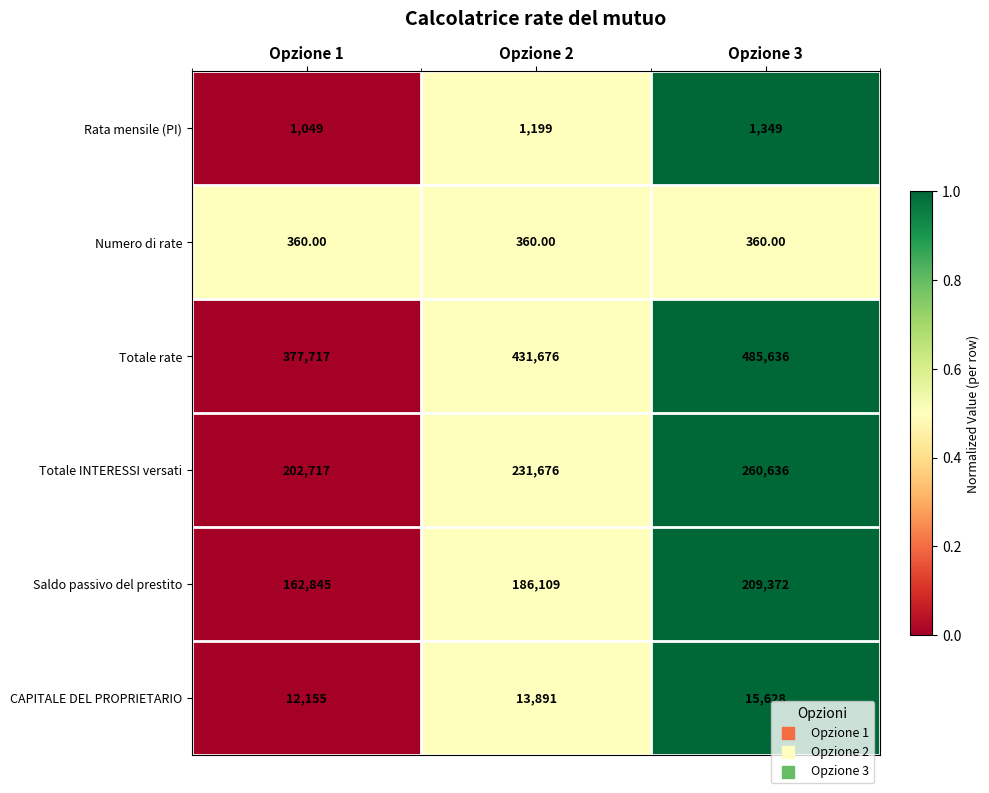

Between Opzione 1 and Opzione 2, which series saw the biggest shift?

Totale rate